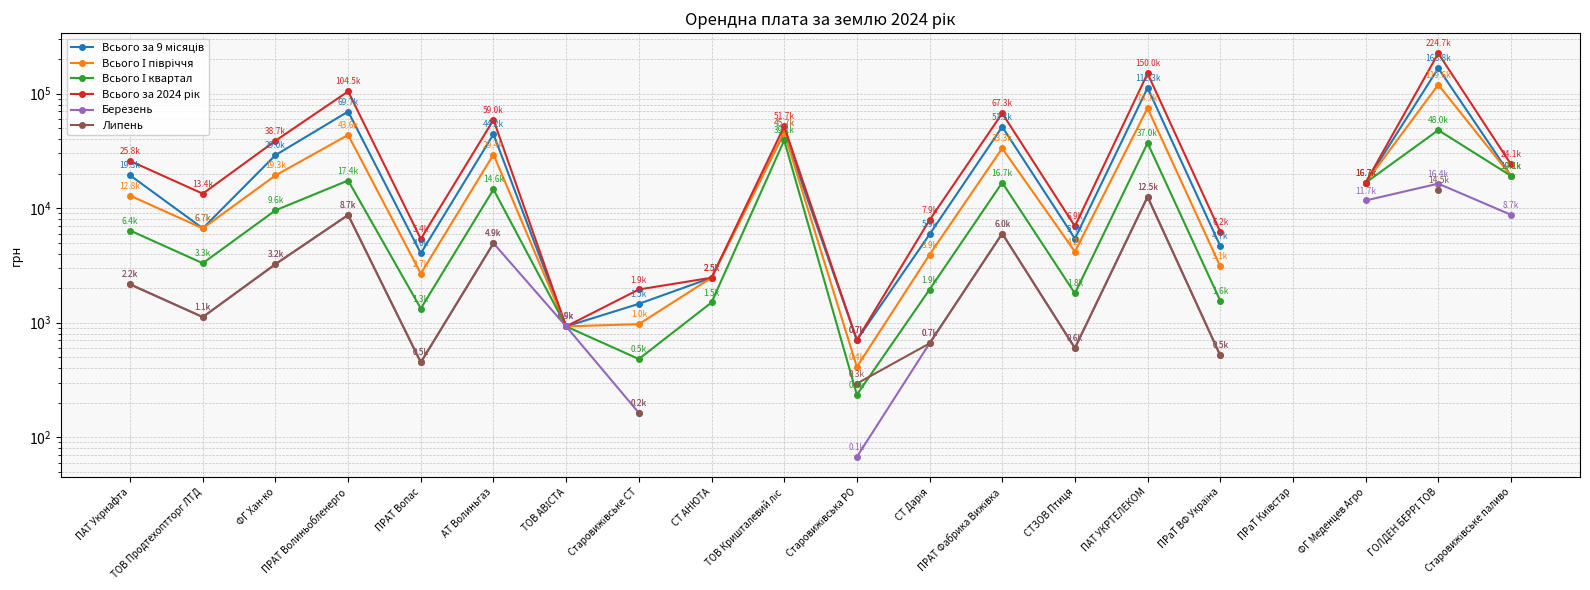

What is the greatest value displayed?

224653.6